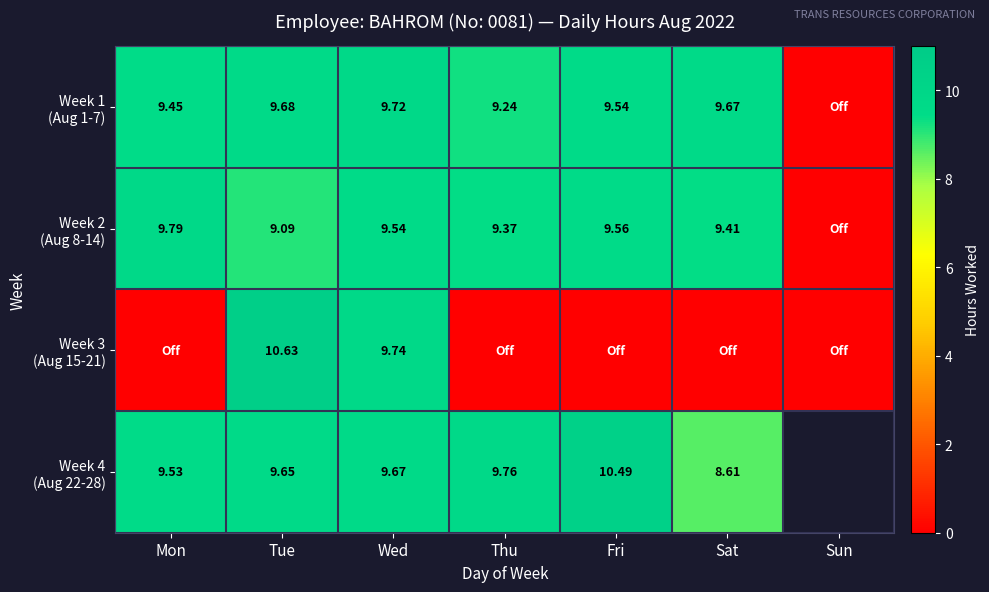

Where does the Week 2 (Aug 8-14) series first go above 9?

Mon